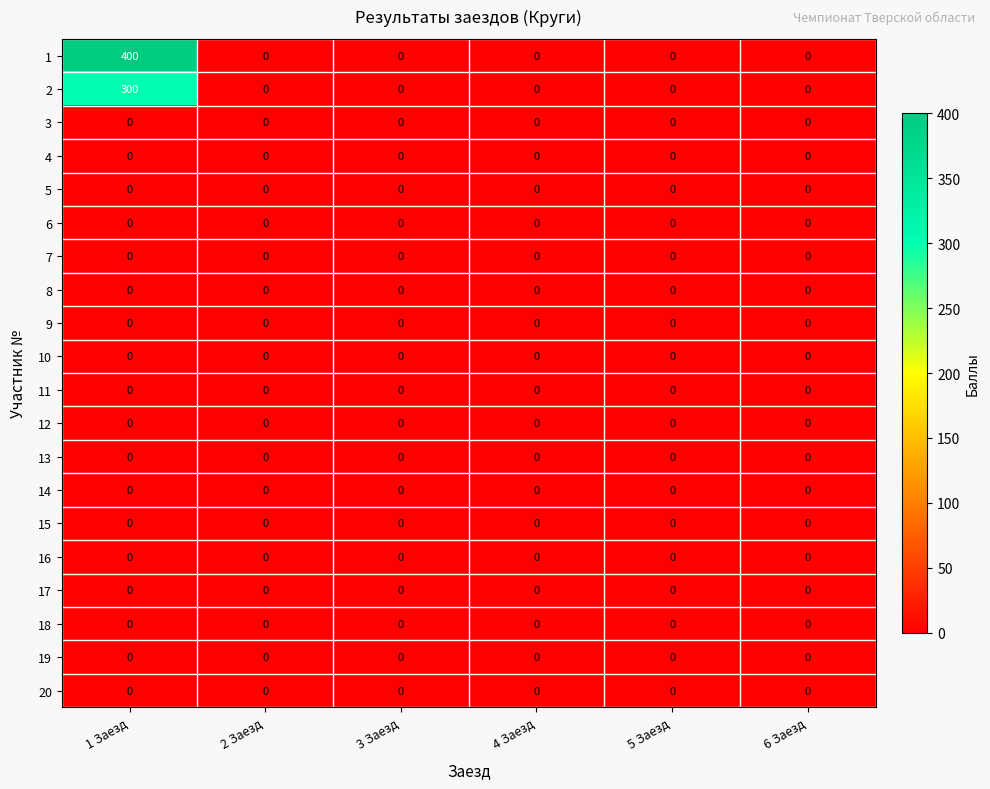

True or false: 5 has a value of 0 at 6 Заезд.

True